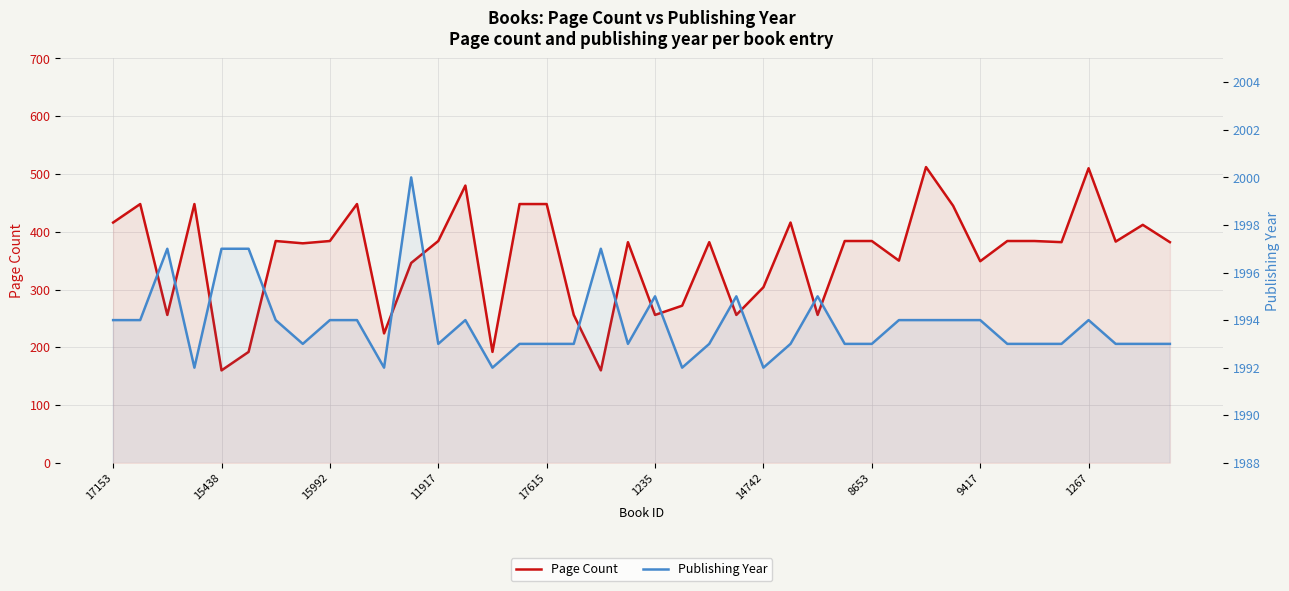

Is it true that Publishing Year equals 2956 at 11?

False